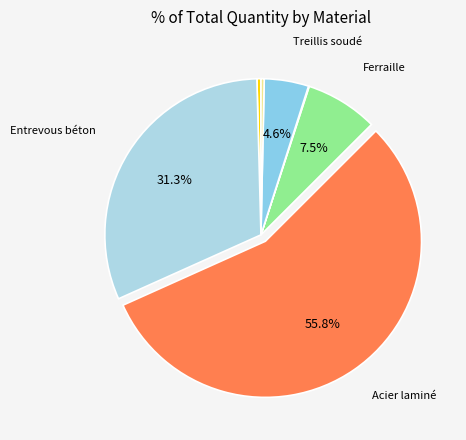

What is the largest slice in the pie chart?

Acier laminé